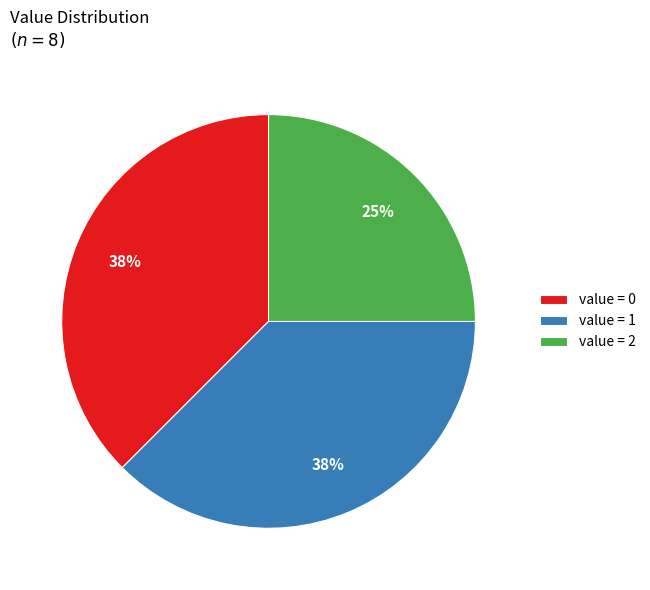

Is the sum of value = 2 and value = 0 greater than half?

Yes